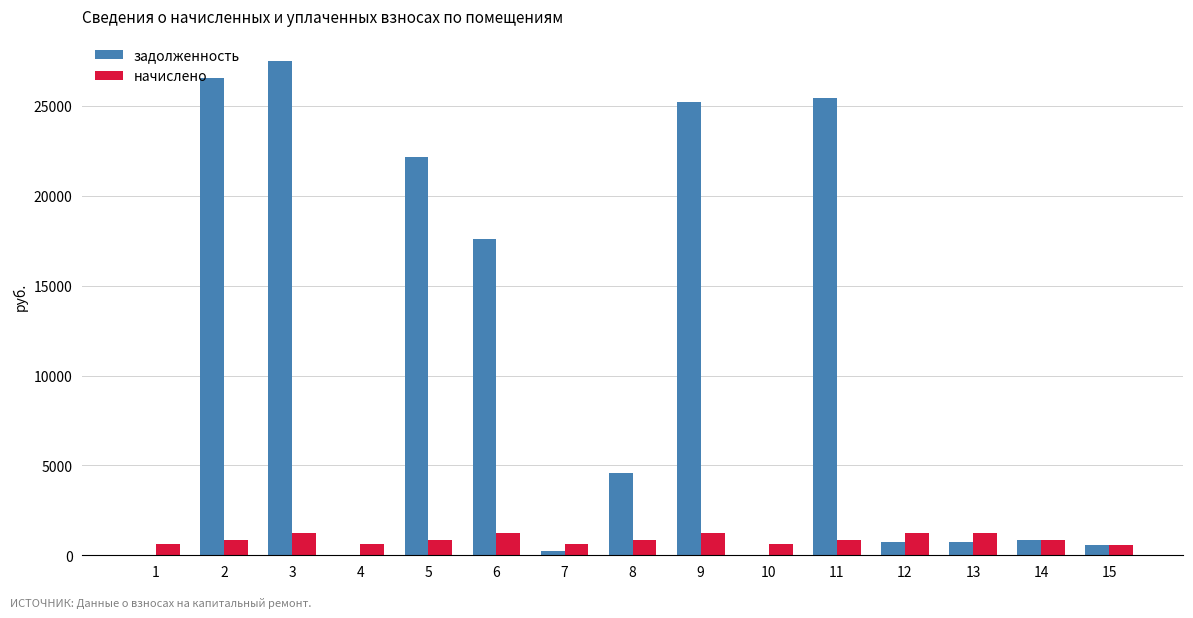

What is the sum of the задолженность values at 10 and 11?

25438.0